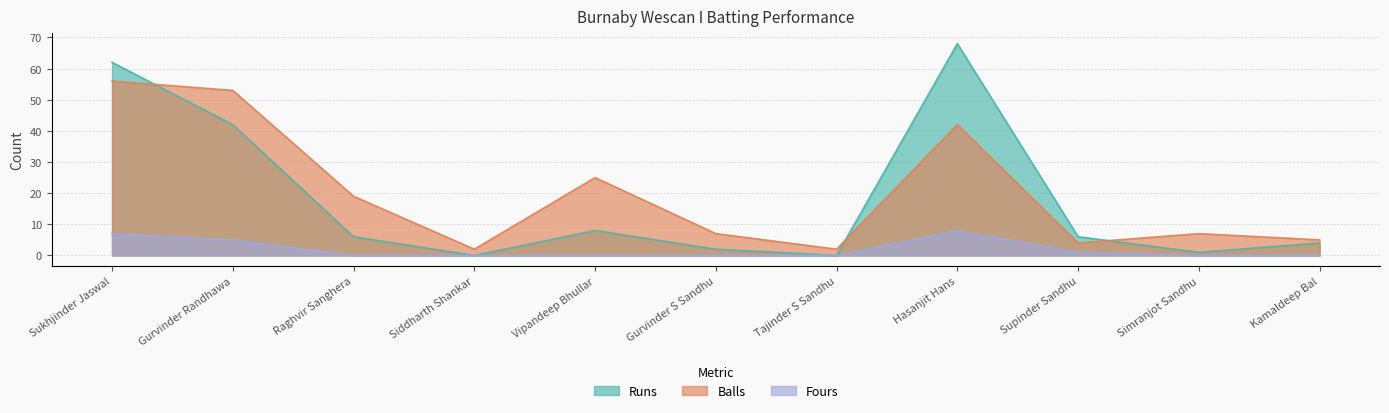

At which label is Fours closest to 4?

Gurvinder Randhawa